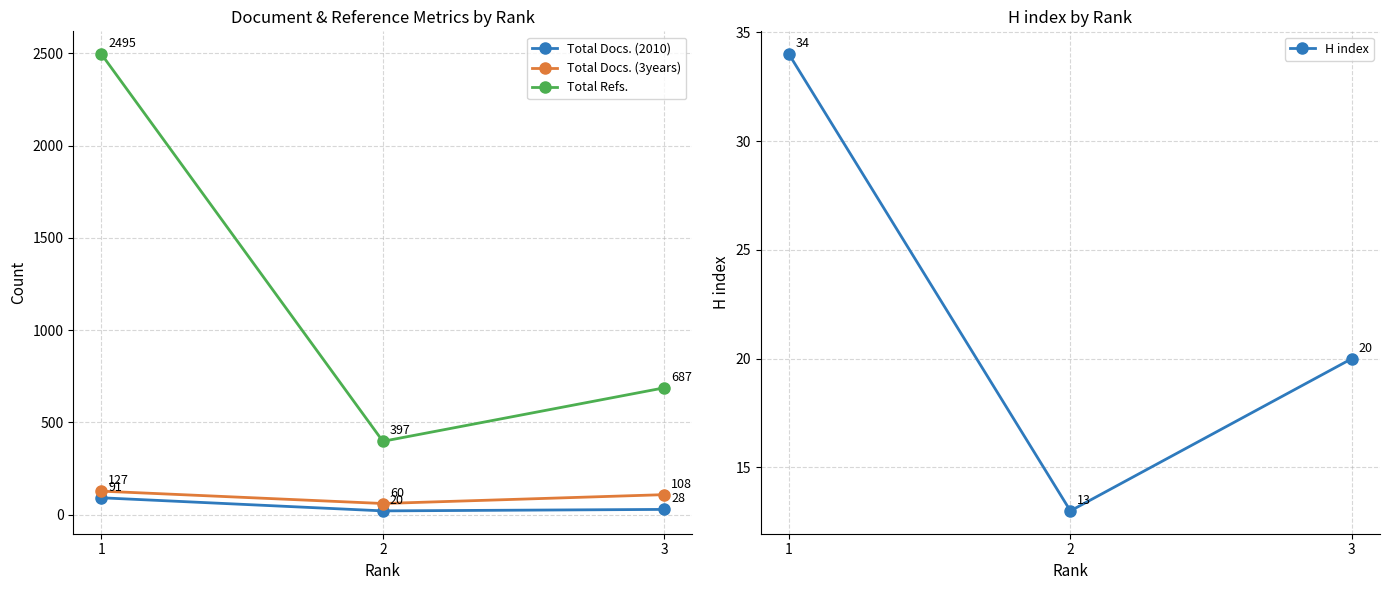

Reading left to right, what are all the values shown in this chart?

Total Docs. (2010): 1=91	2=20	3=28
Total Docs. (3years): 1=127	2=60	3=108
Total Refs.: 1=2495	2=397	3=687
H index: 1=34	2=13	3=20